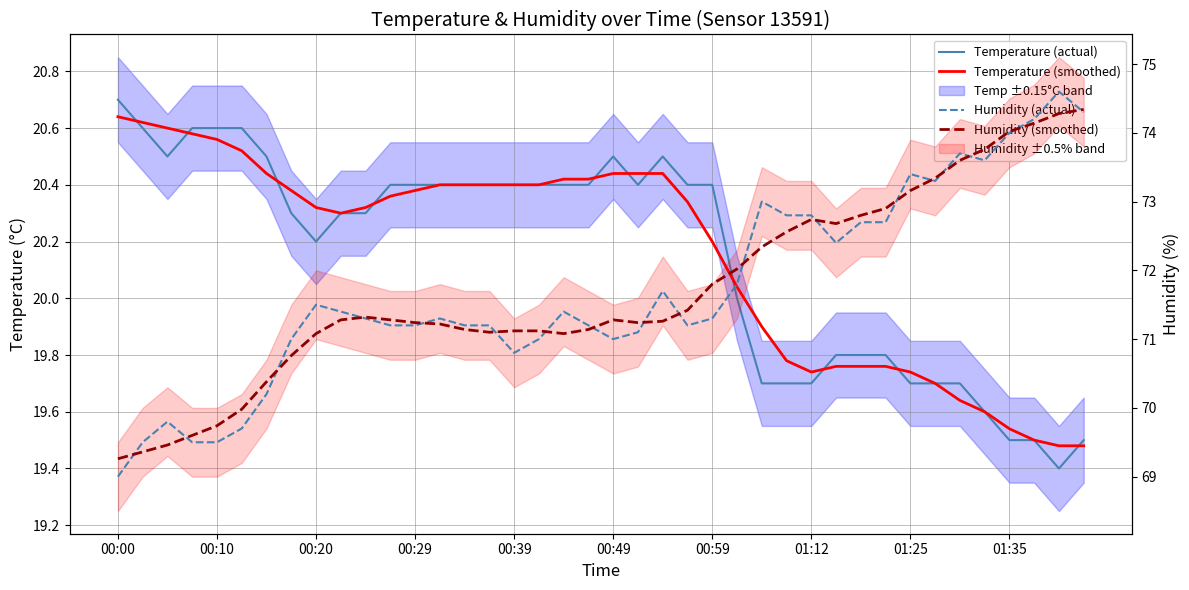

How many values in the Humidity (smoothed) series exceed 71?

32